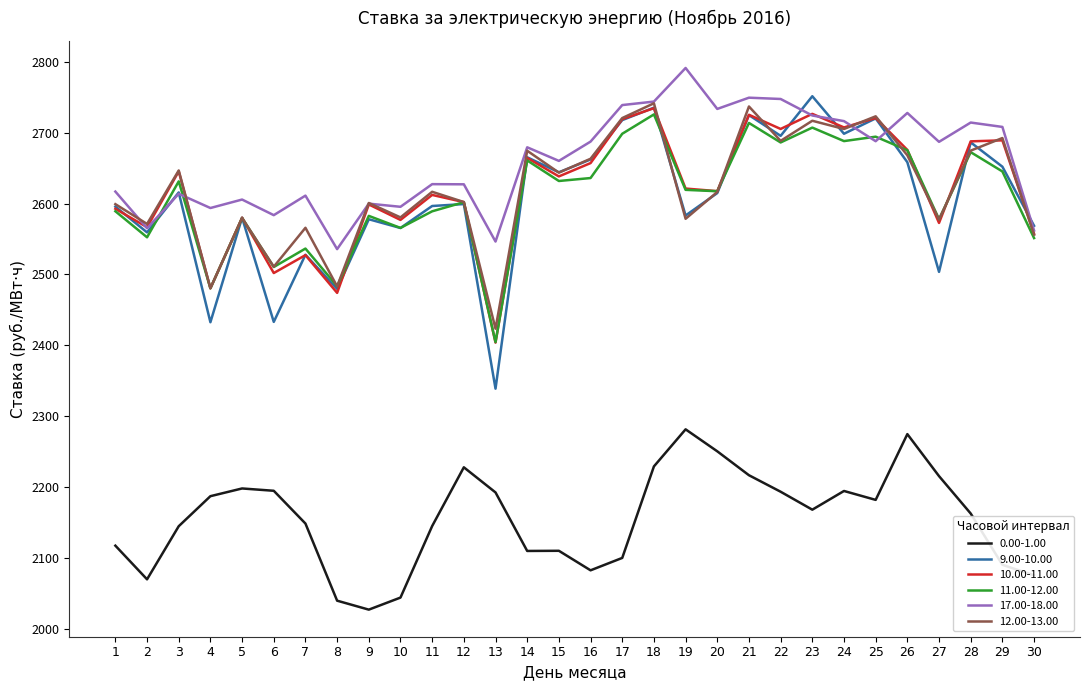

At which category is the sum across all series the highest?

18